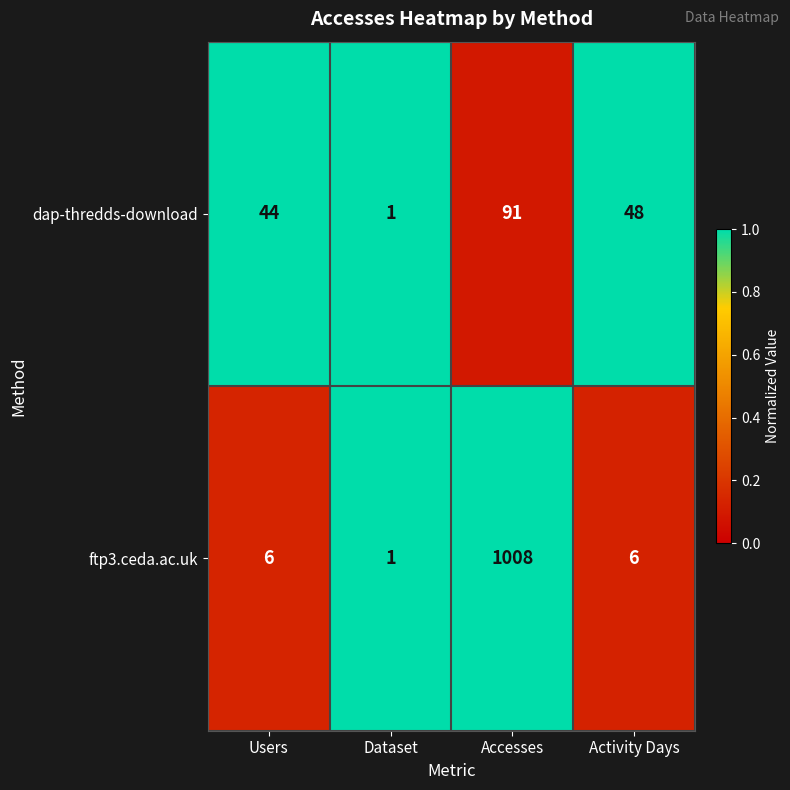

List the series in order of their peak value, lowest first.

dap-thredds-download, ftp3.ceda.ac.uk